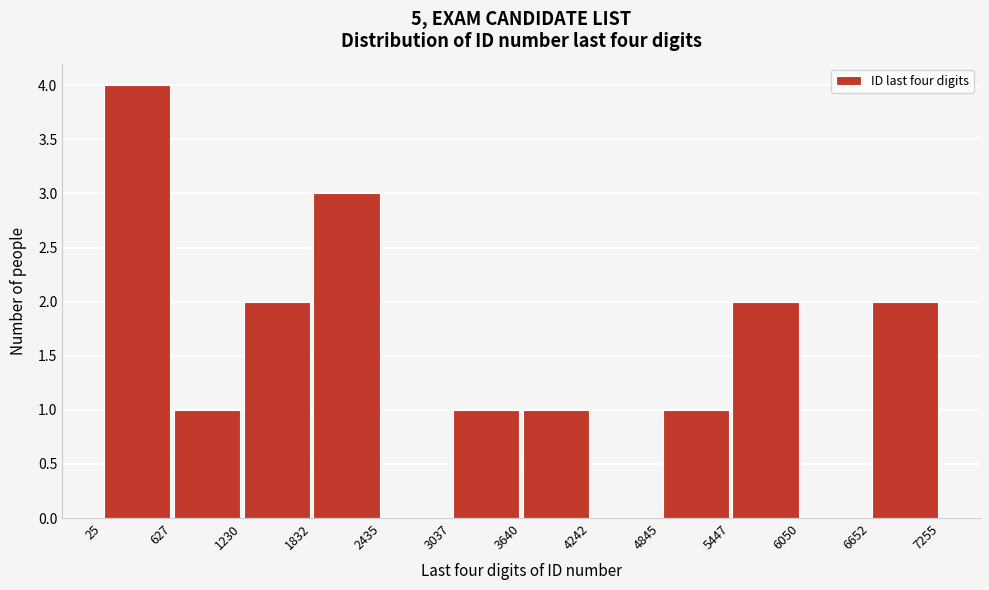

Reading left to right, list every bar in this chart as the range it spans on the x-axis followed by its height. The values are not printed on the chart, so give them approximately, as read against the axis.

25 to 627: 4
627 to 1230: 1
1230 to 1832: 2
1832 to 2435: 3
2435 to 3037: 0
3037 to 3640: 1
3640 to 4242: 1
4242 to 4845: 0
4845 to 5447: 1
5447 to 6050: 2
6050 to 6652: 0
6652 to 7255: 2